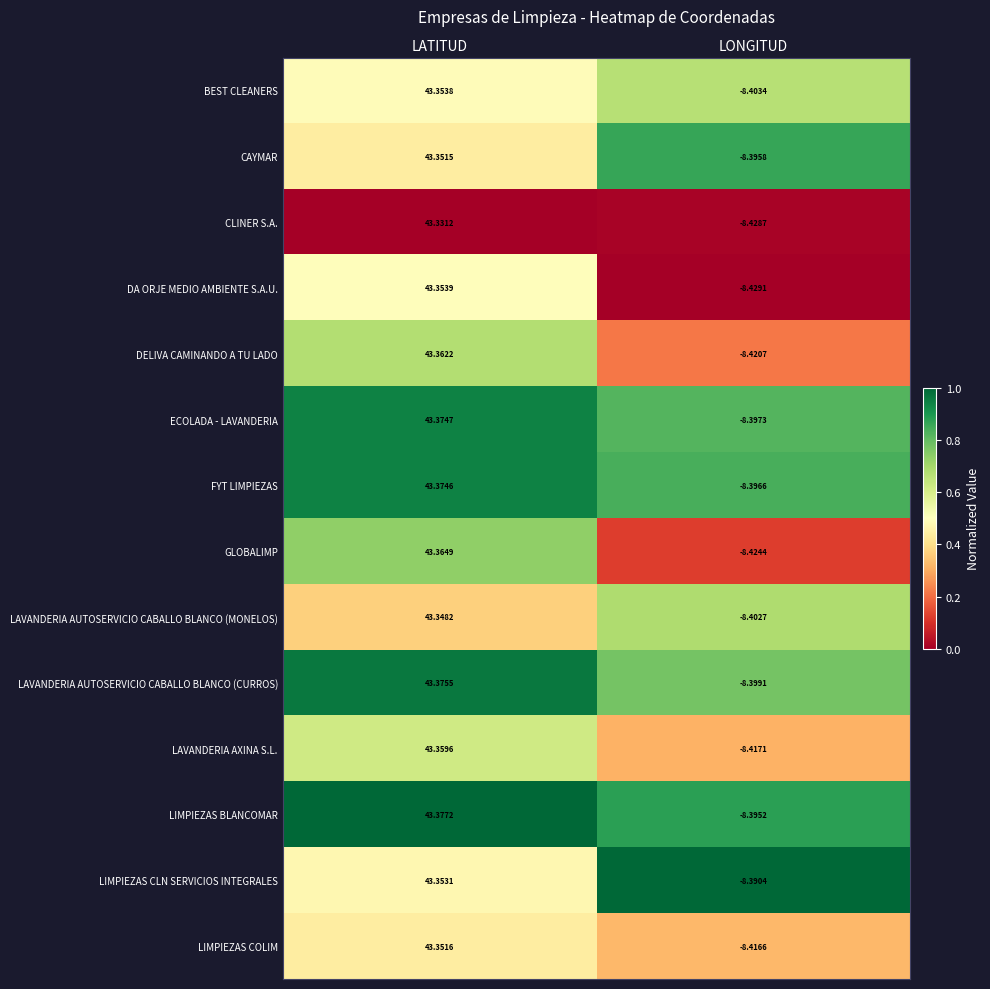

How many values in CLINER S.A. are below zero?

1